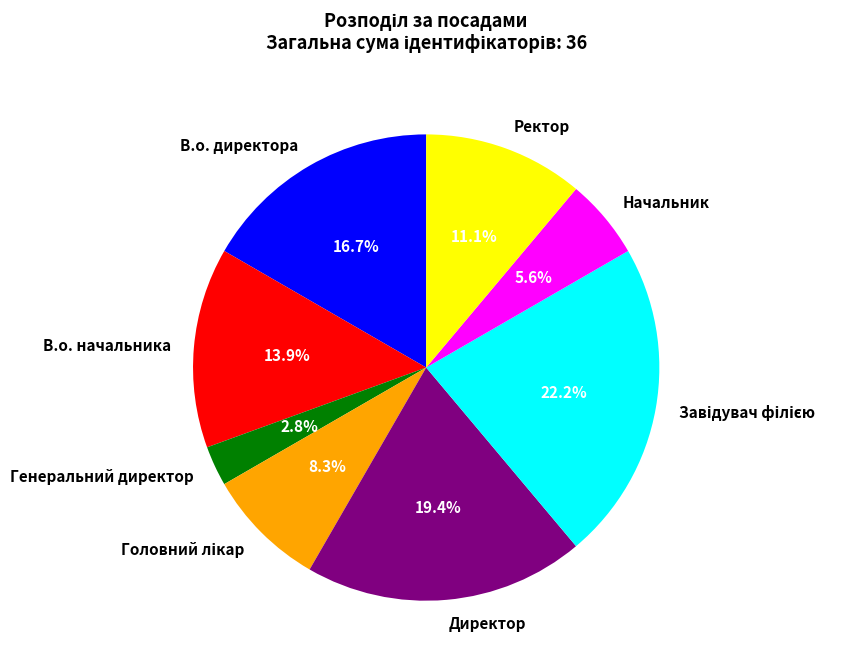

Between Ректор and В.о. начальника, which is larger?

В.о. начальника